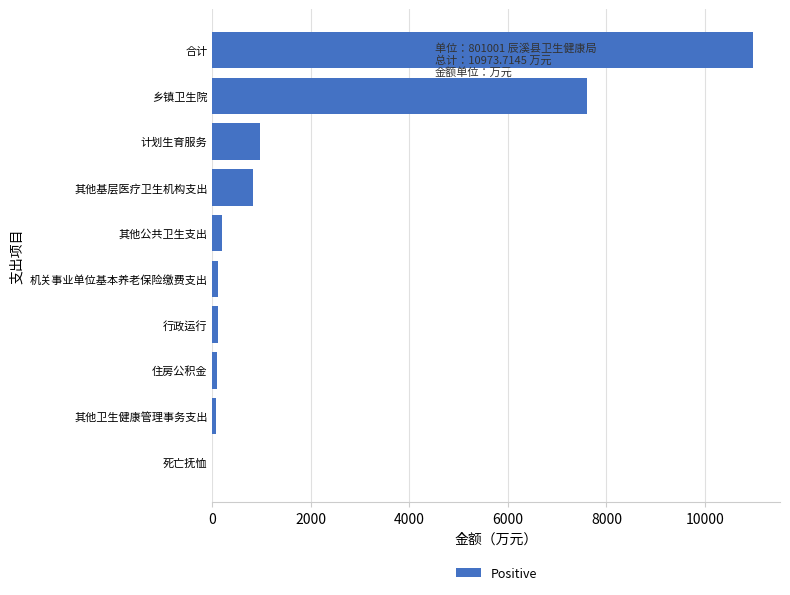

What is the sum of all values?

20947.4